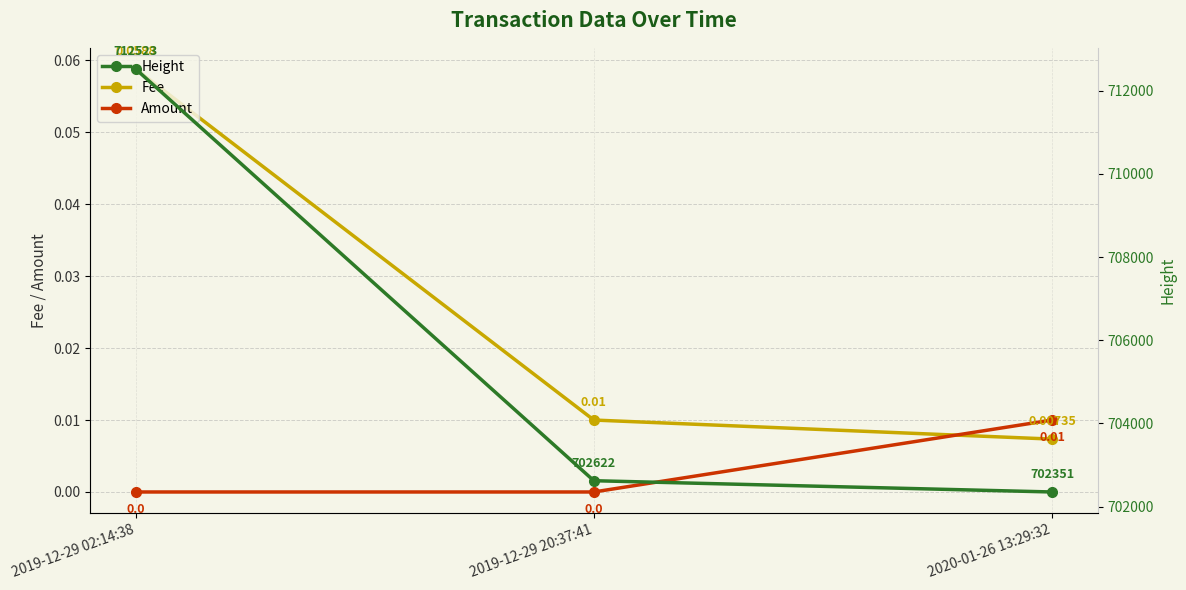

What is the highest value of the Fee series?

0.1